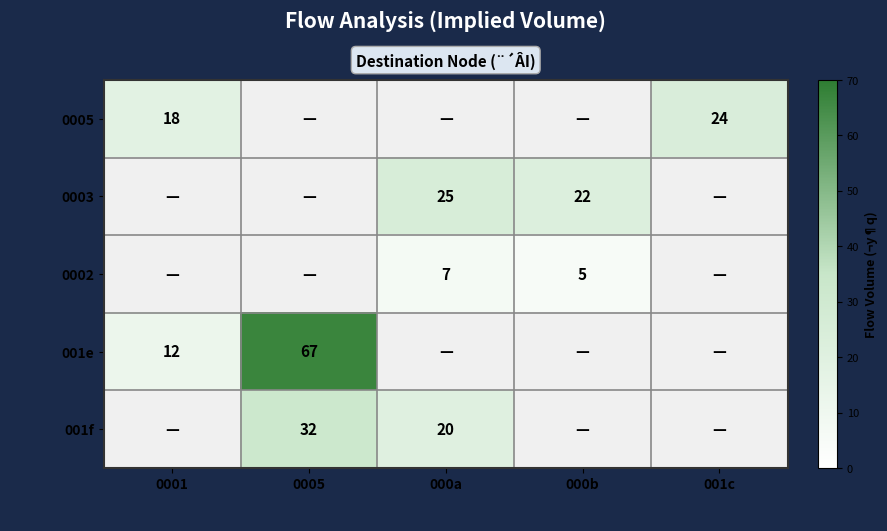

The value of 001f at 0005 is 53. True or false?

False